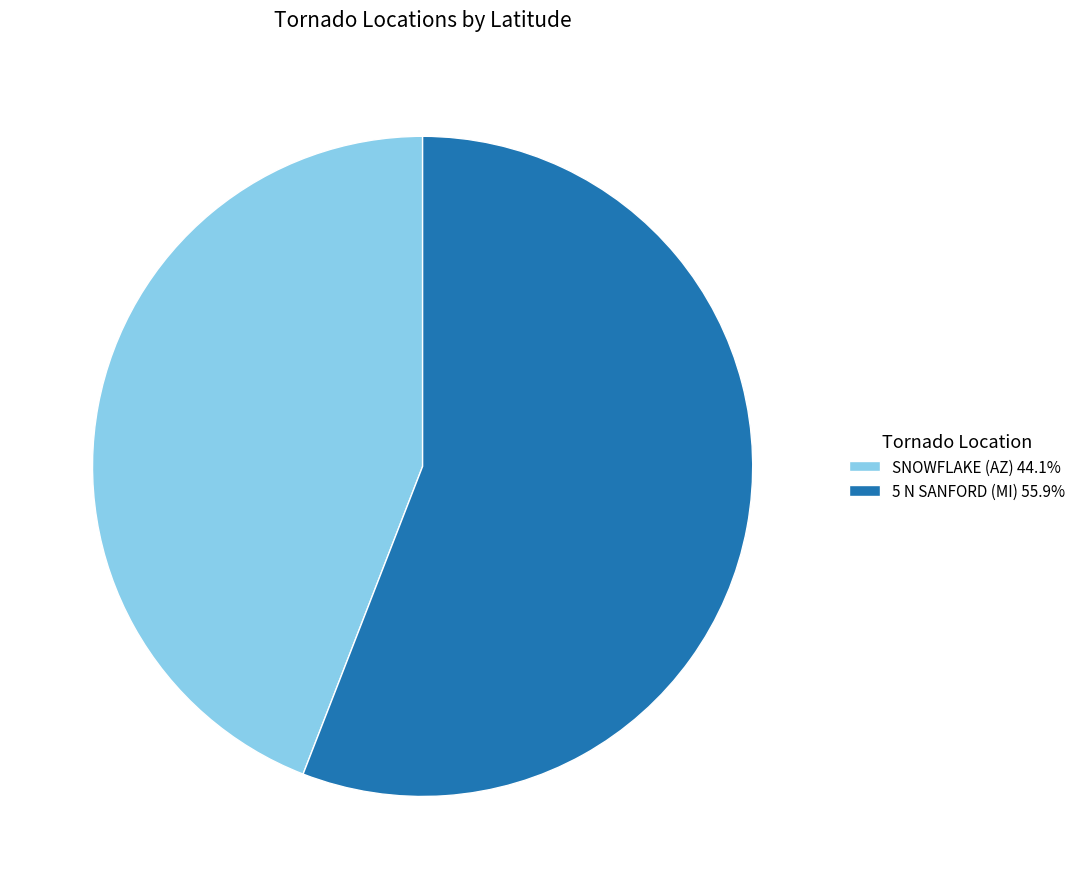

Approximately how many times larger is the value at SNOWFLAKE (AZ) compared to 5 N SANFORD (MI)?

0.8